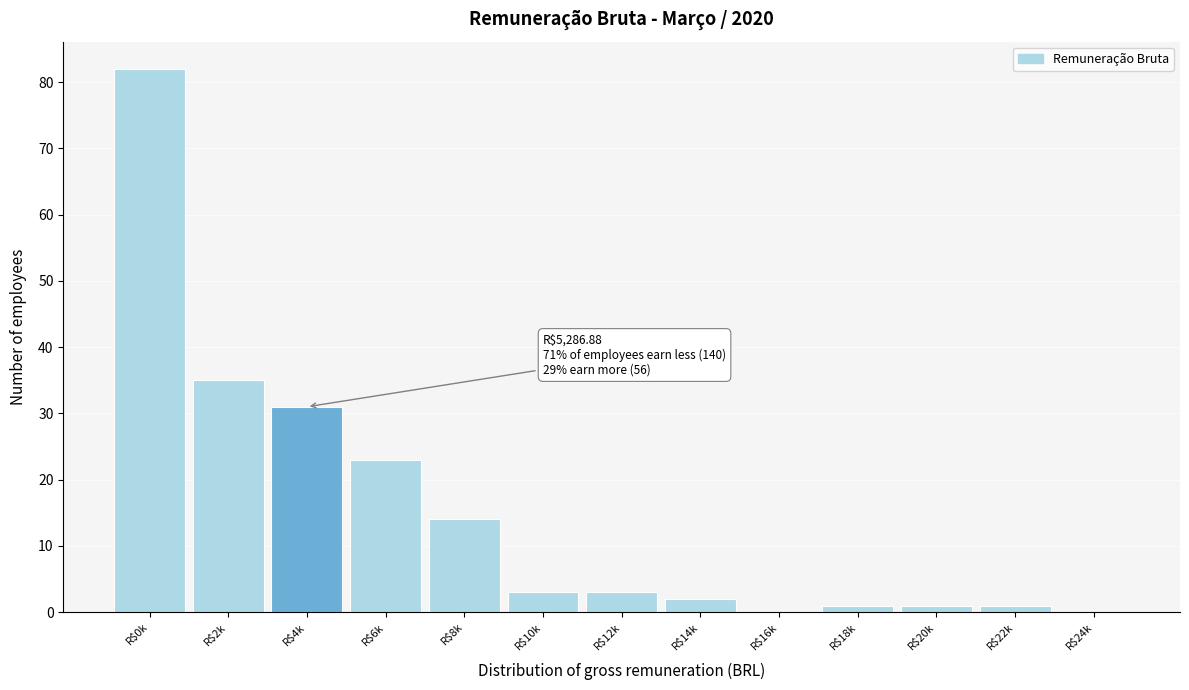

Where is the data nearest to the value 41?

R$2k